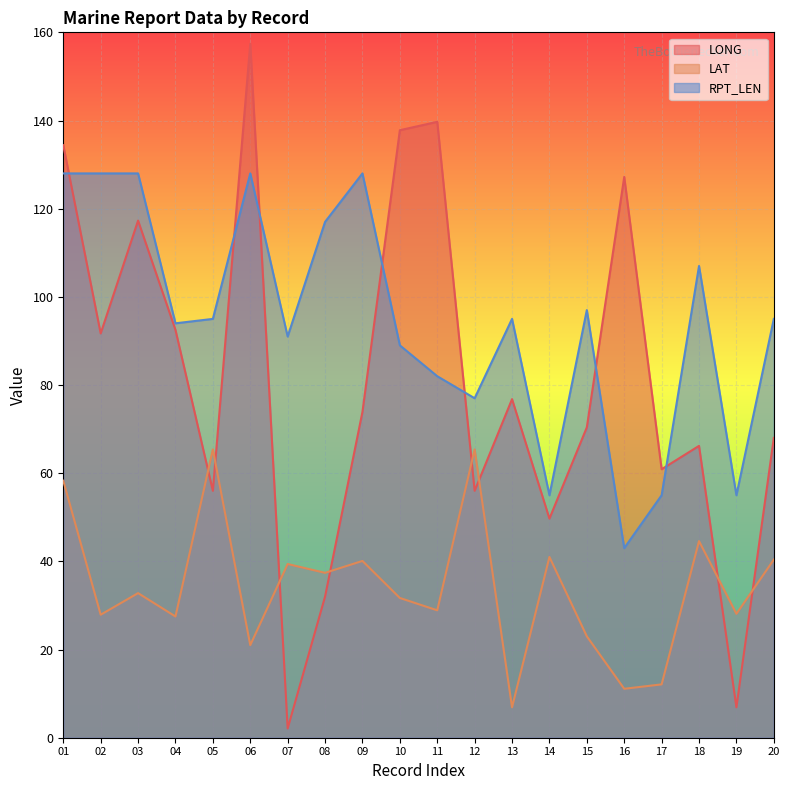

True or false: LAT and RPT_LEN intersect in this chart.

False